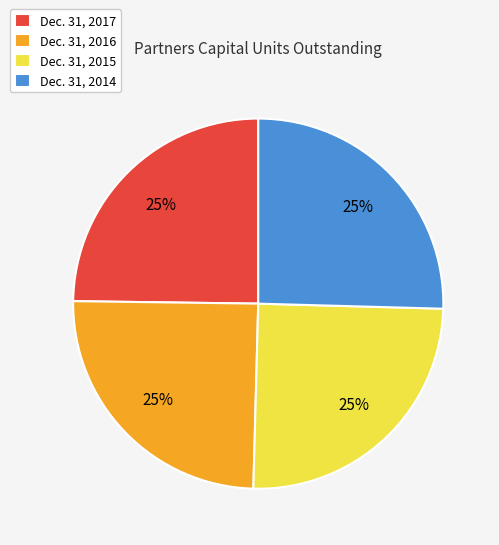

Approximately how many times larger is the value at Dec. 31, 2014 compared to Dec. 31, 2015?

1.0